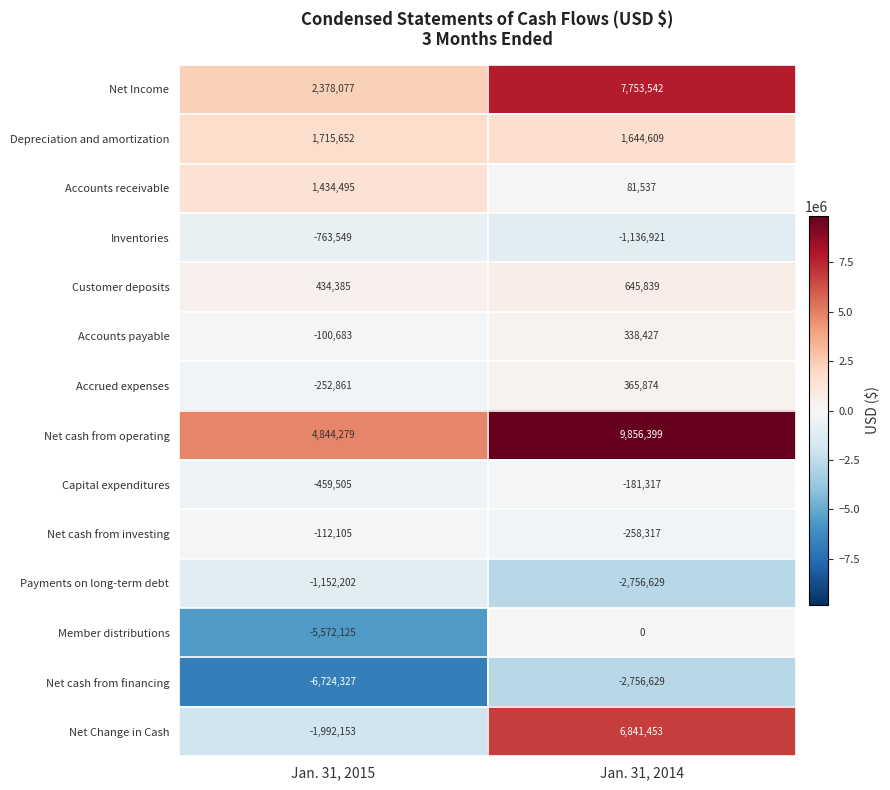

At Jan. 31, 2015, list the series in order from largest to smallest.

Net cash from operating, Net Income, Depreciation and amortization, Accounts receivable, Customer deposits, Accounts payable, Net cash from investing, Accrued expenses, Capital expenditures, Inventories, Payments on long-term debt, Net Change in Cash, Member distributions, Net cash from financing